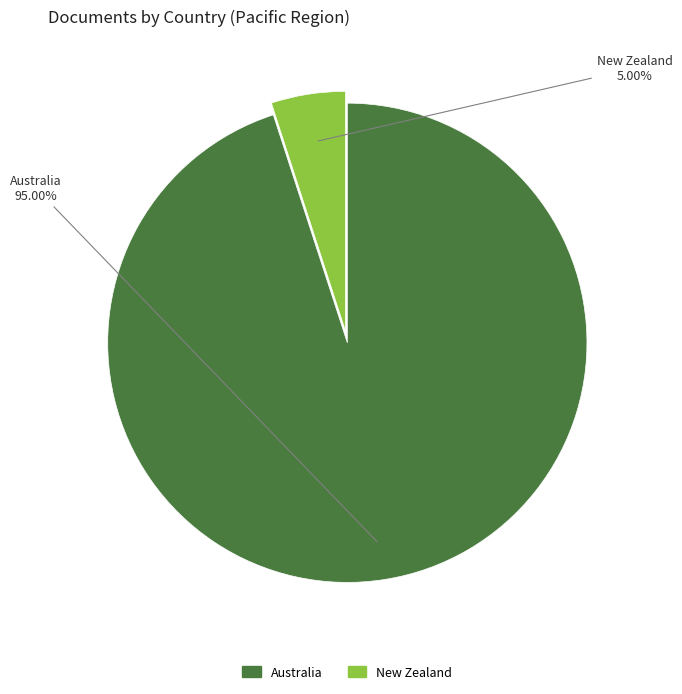

What is the smallest slice in the pie chart?

New Zealand